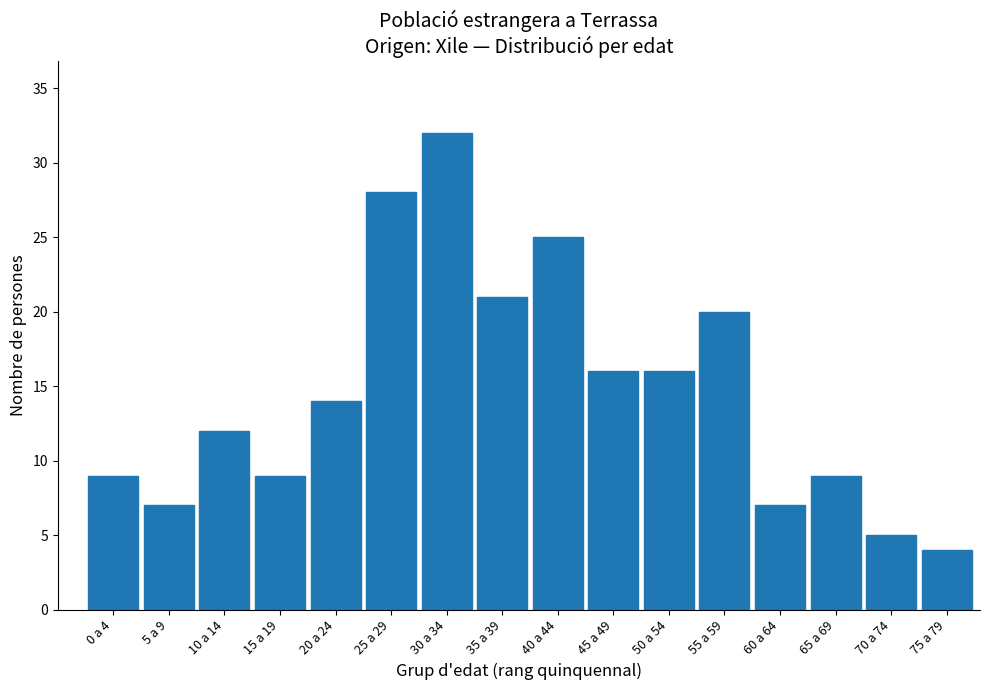

Reading left to right, extract all data points from this chart.

9	7	12	9	14	28	32	21	25	16	16	20	7	9	5	4